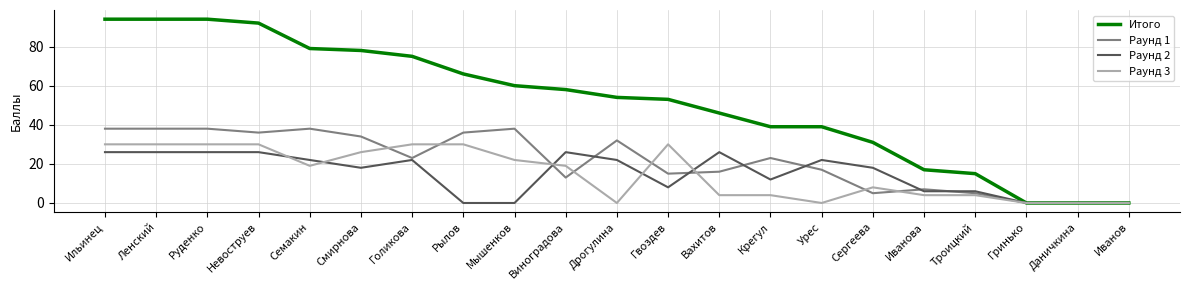

Is the value of Итого at Крегул greater than the value of Раунд 1 at Смирнова?

Yes